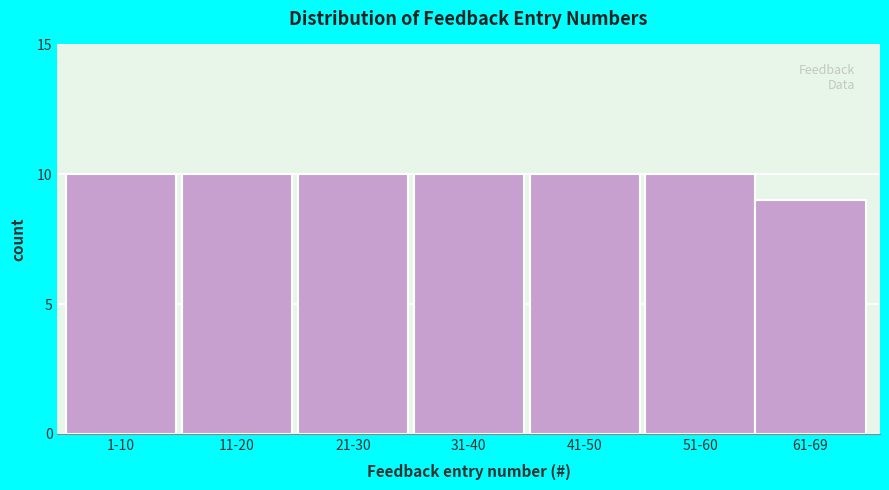

Reading left to right, extract all data points from this chart.

10	10	10	10	10	10	9